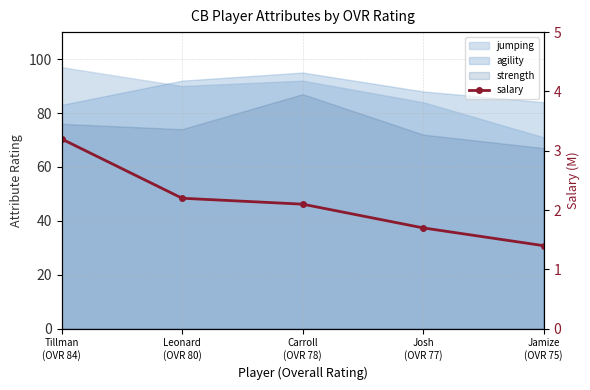

Which category has the lowest value across all series?

Jamize
(OVR 75)